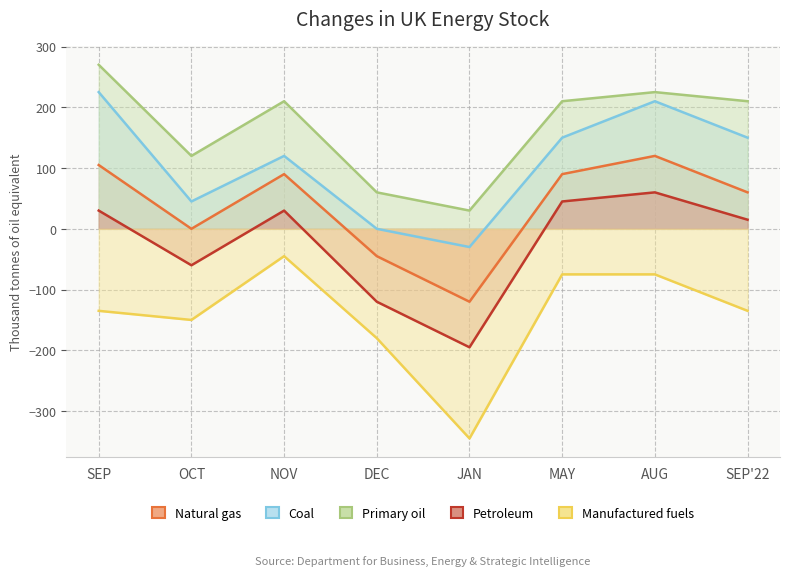

Where is the first local maximum for Manufactured fuels?

NOV